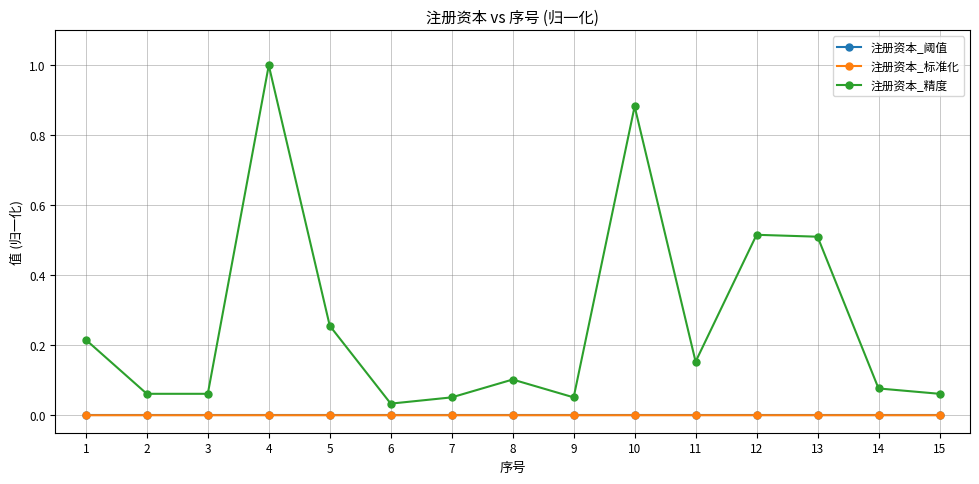

The value of 注册资本_阈值 at 10 is 0.0. True or false?

True